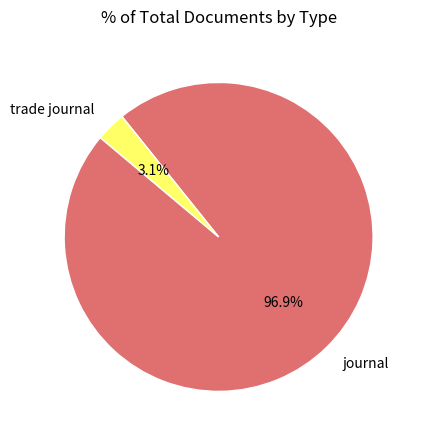

Is journal the majority of the pie?

Yes